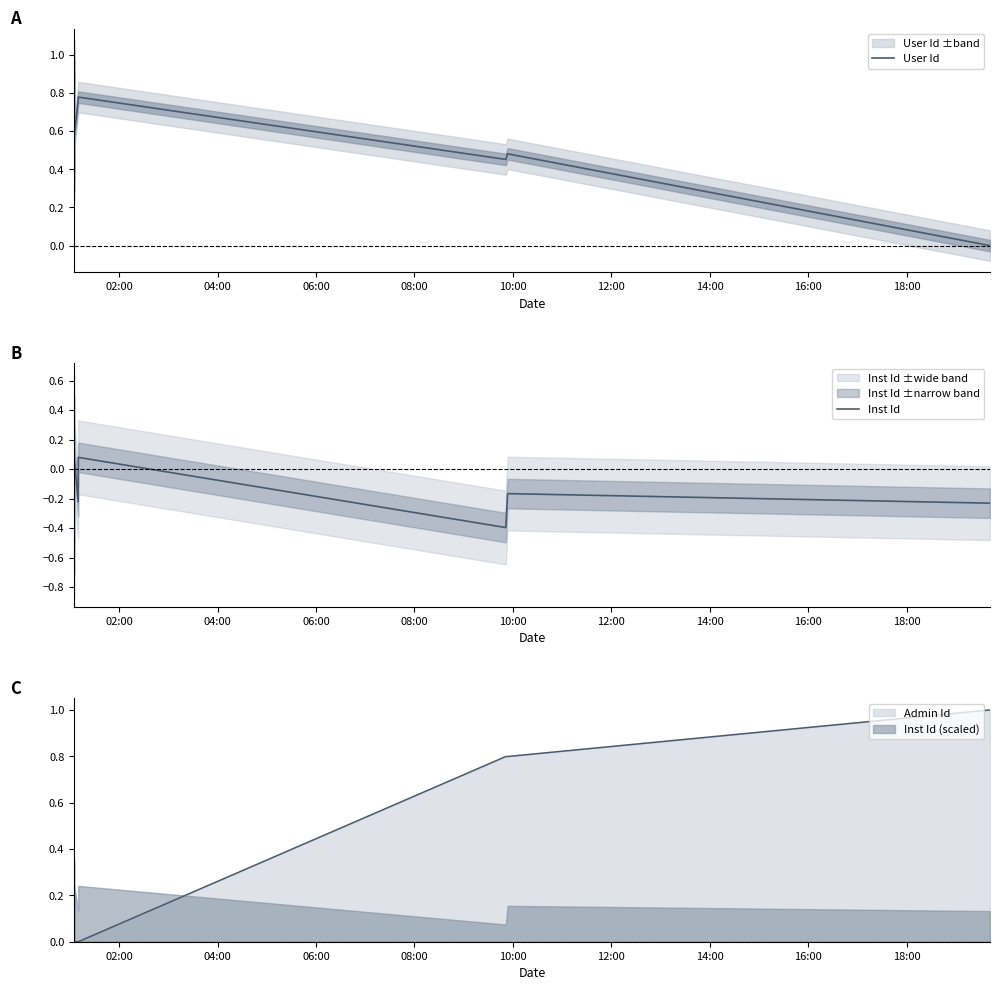

What is the label of the 21st point from the right?

06:00